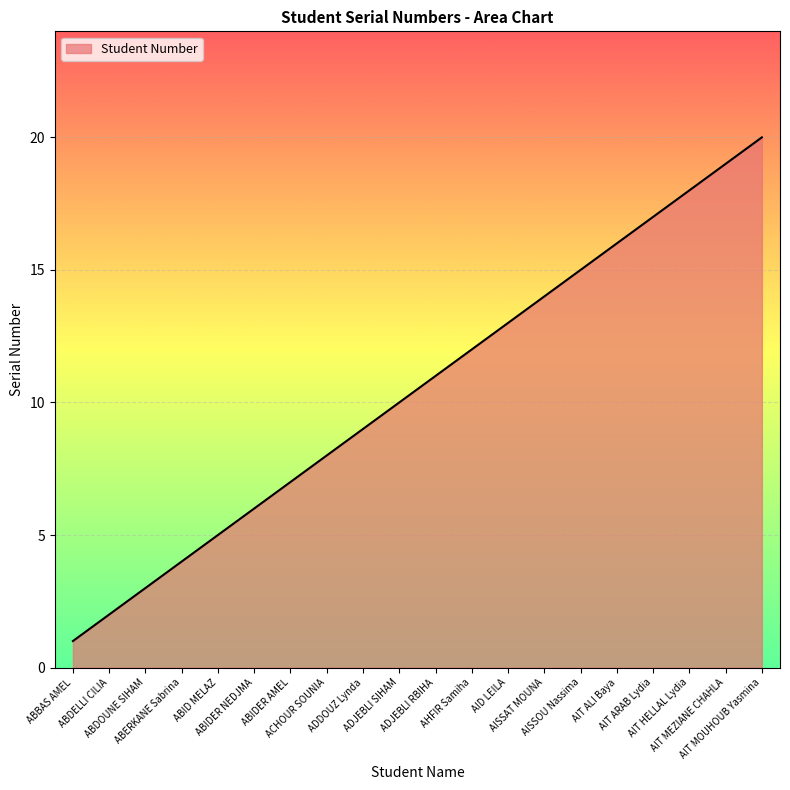

What is the difference between the values at ADDOUZ Lynda and AIT ARAB Lydia?

8